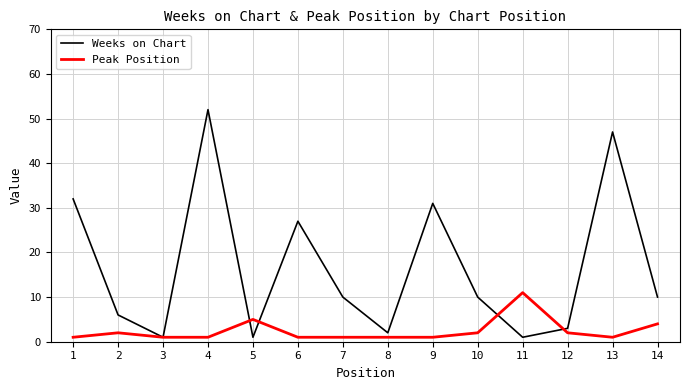

Which category has the highest value in the Peak Position series?

11